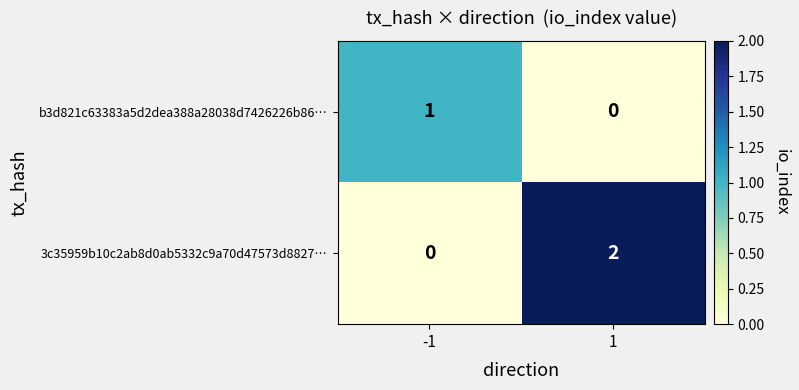

True or false: b3d821c63383a5d2dea388a28038d7426226b86… has a value of 1 at -1.

True